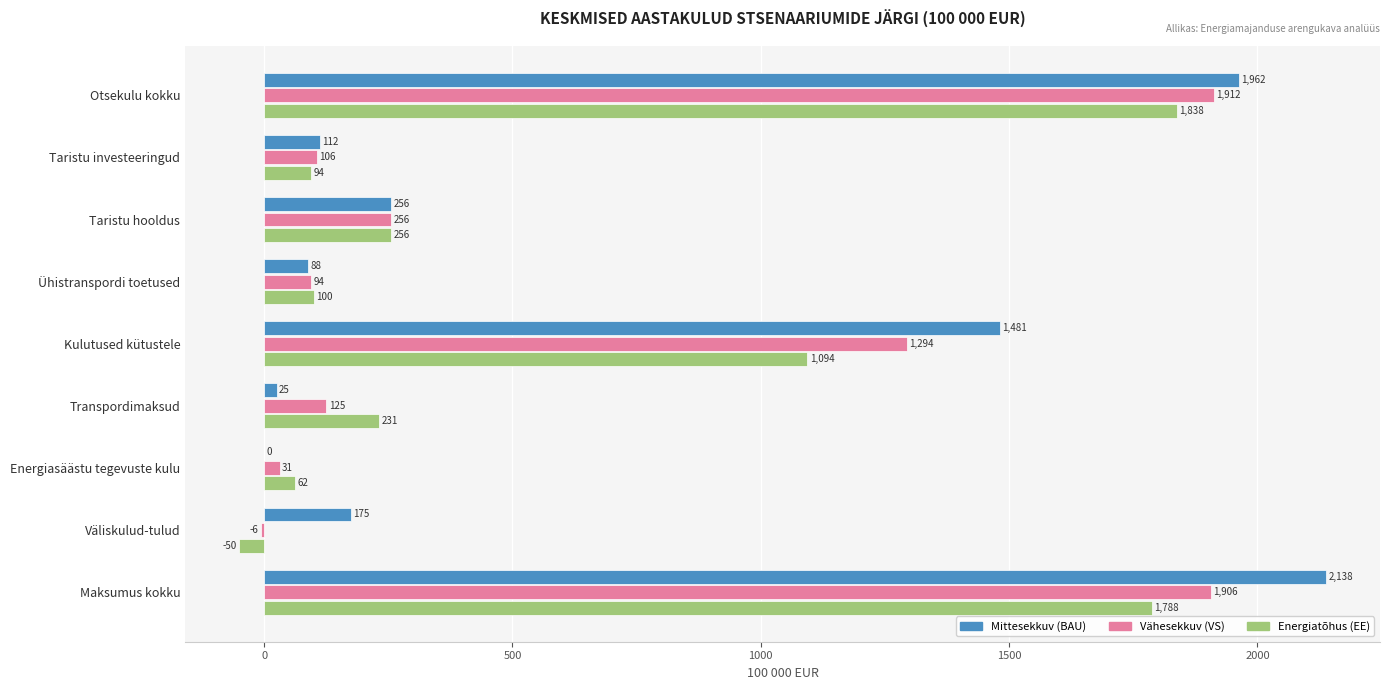

Between Kulutused kütustele and Transpordimaksud, which series saw the biggest shift?

Mittesekkuv (BAU)